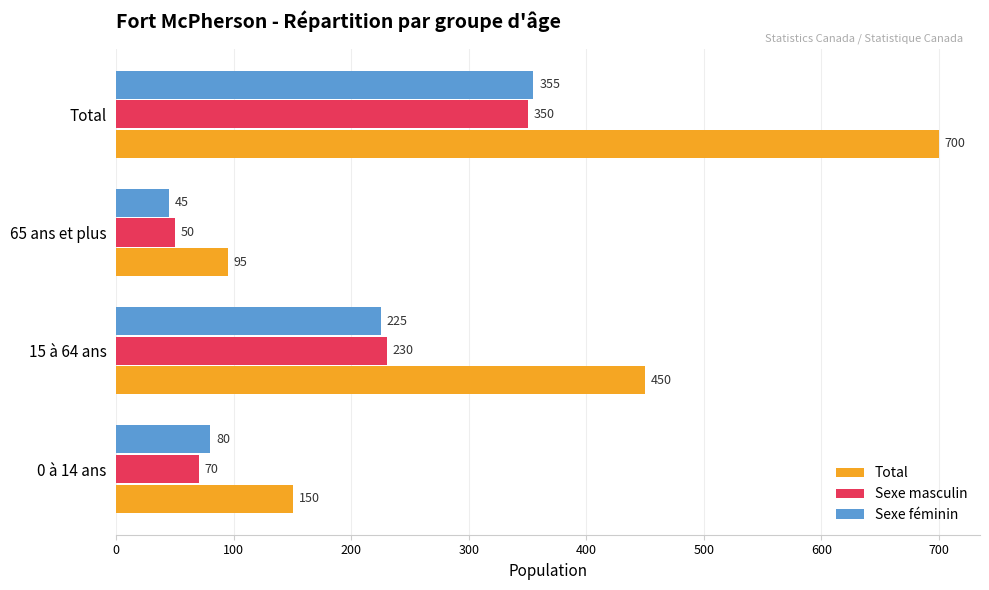

Between 15 à 64 ans and 65 ans et plus, which series saw the biggest shift?

Total